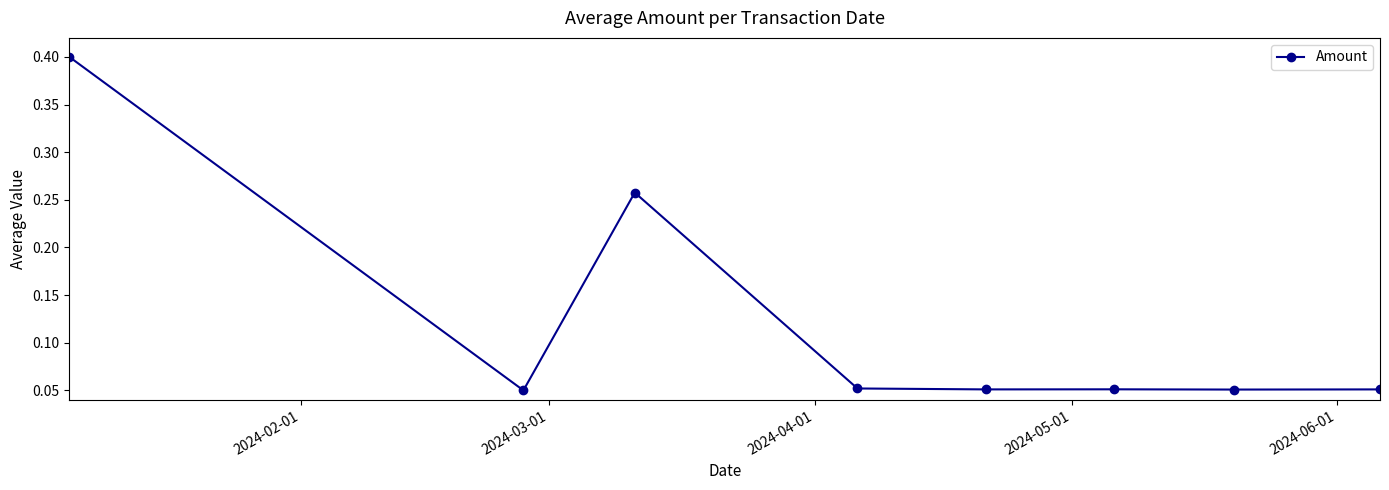

What is the difference between the second highest and minimum values?

0.2